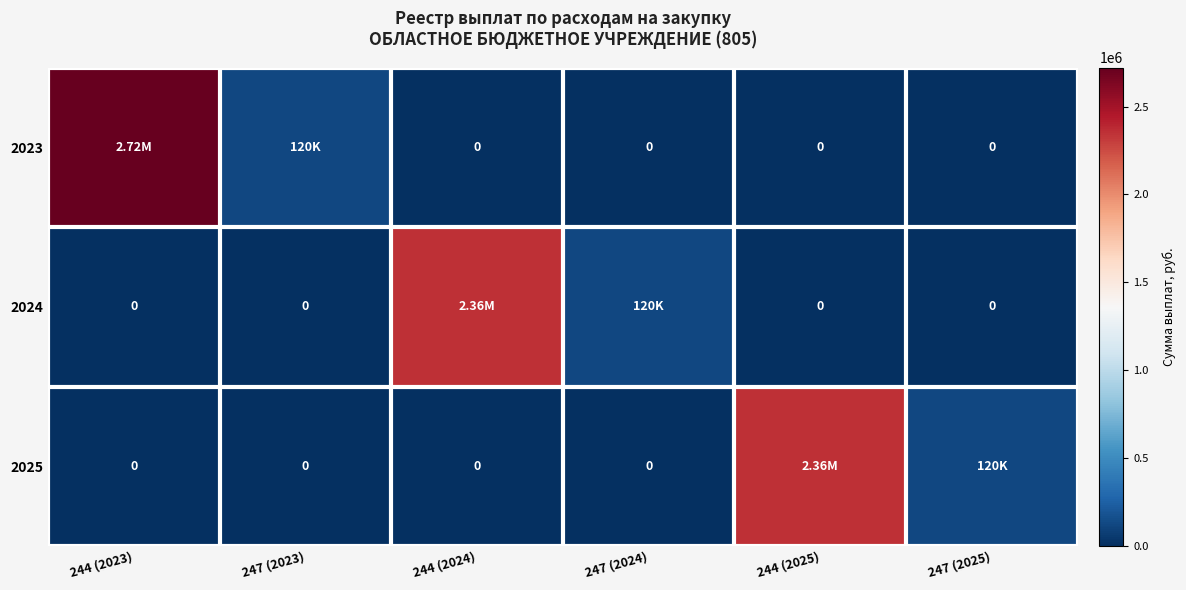

Rank the categories by 2025 value from highest to lowest.

244 (2025), 247 (2025), 244 (2023), 247 (2023), 244 (2024), 247 (2024)